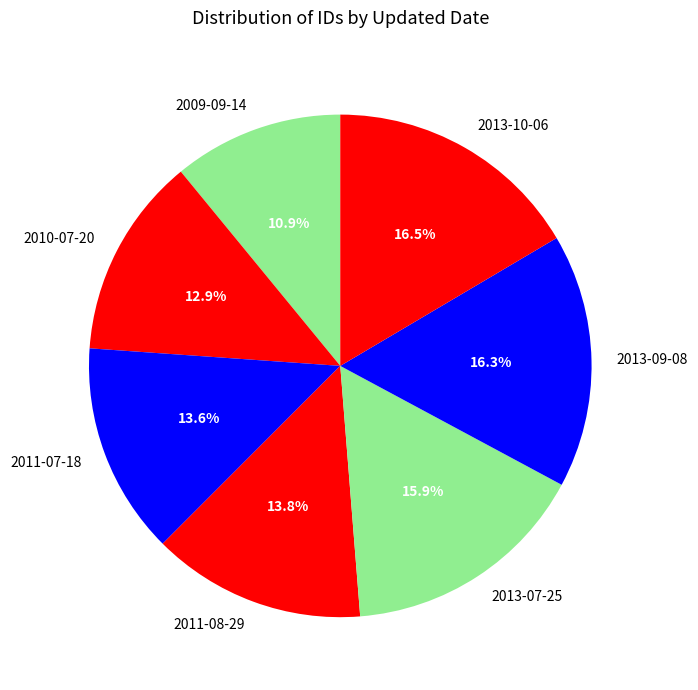

Is there any slice that represents more than half of the pie?

No